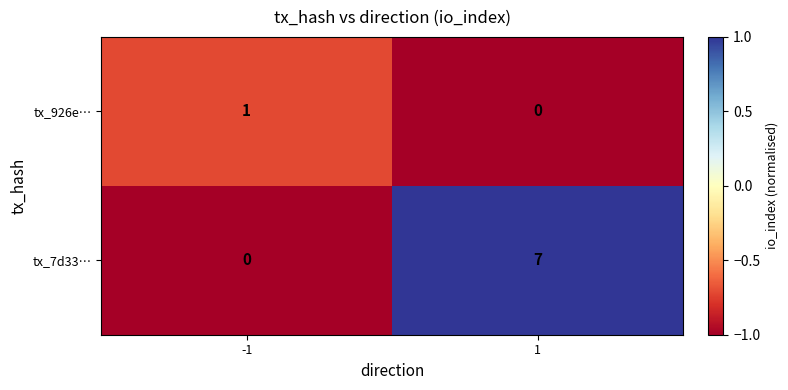

Reading right to left, what are all the values shown in this chart?

tx_926e…: 1=0	-1=1
tx_7d33…: 1=7	-1=0